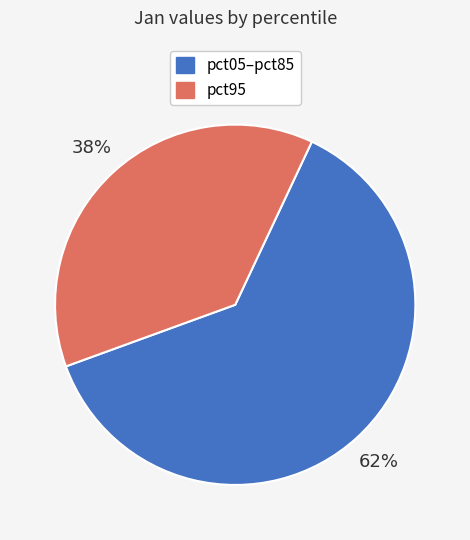

Is there any slice that represents more than half of the pie?

Yes